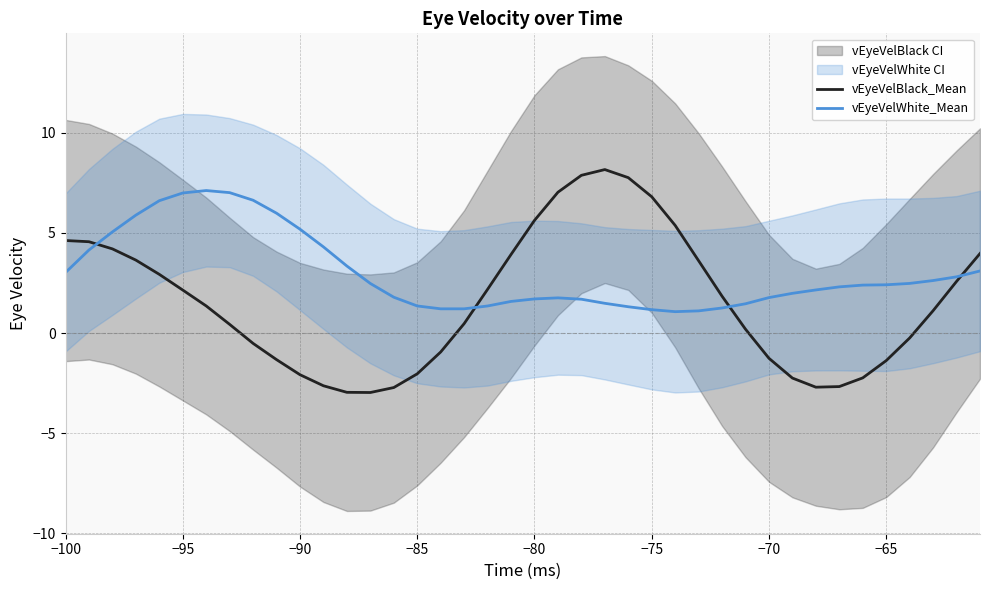

True or false: vEyeVelWhite_Mean and vEyeVelBlack_Mean cross at least once.

True